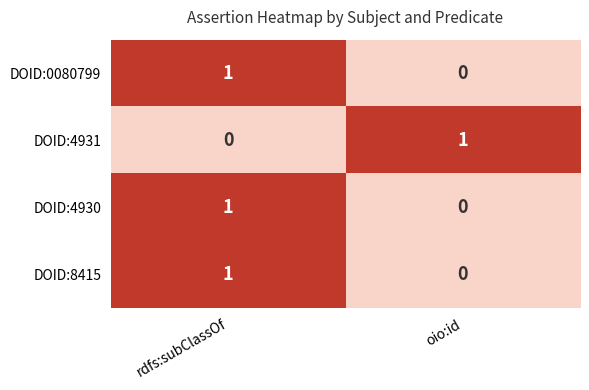

At which label does DOID:4931 reach its peak?

oio:id